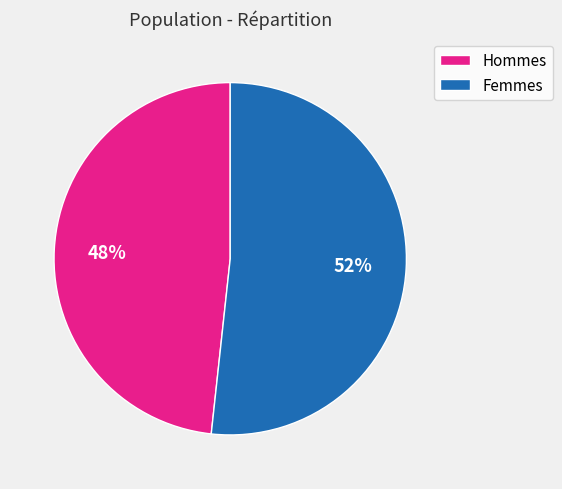

To the nearest percent, what portion does Femmes represent?

52%